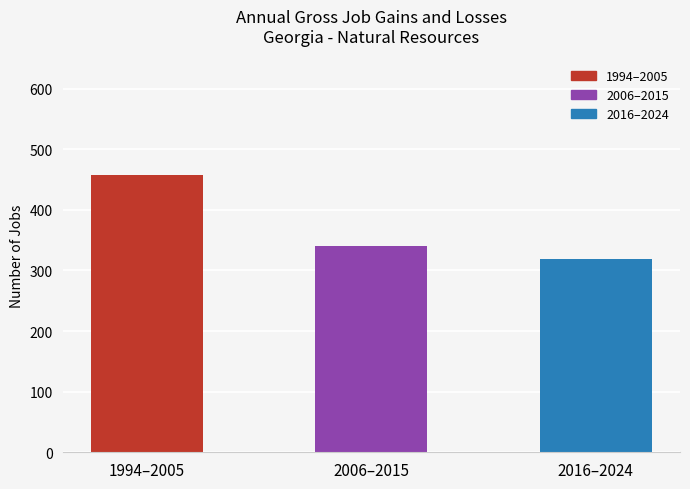

Reading left to right, extract all data points from this chart.

1994–2005=457	2006–2015=341	2016–2024=319